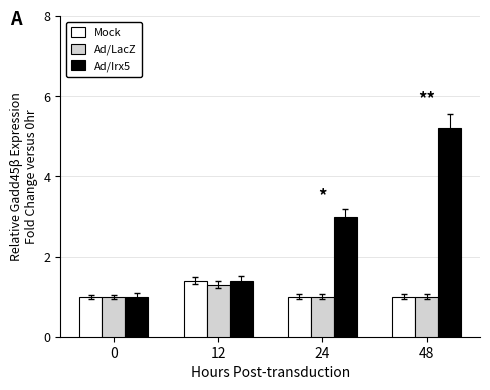

Which series has the largest range (max minus min)?

Ad/Irx5